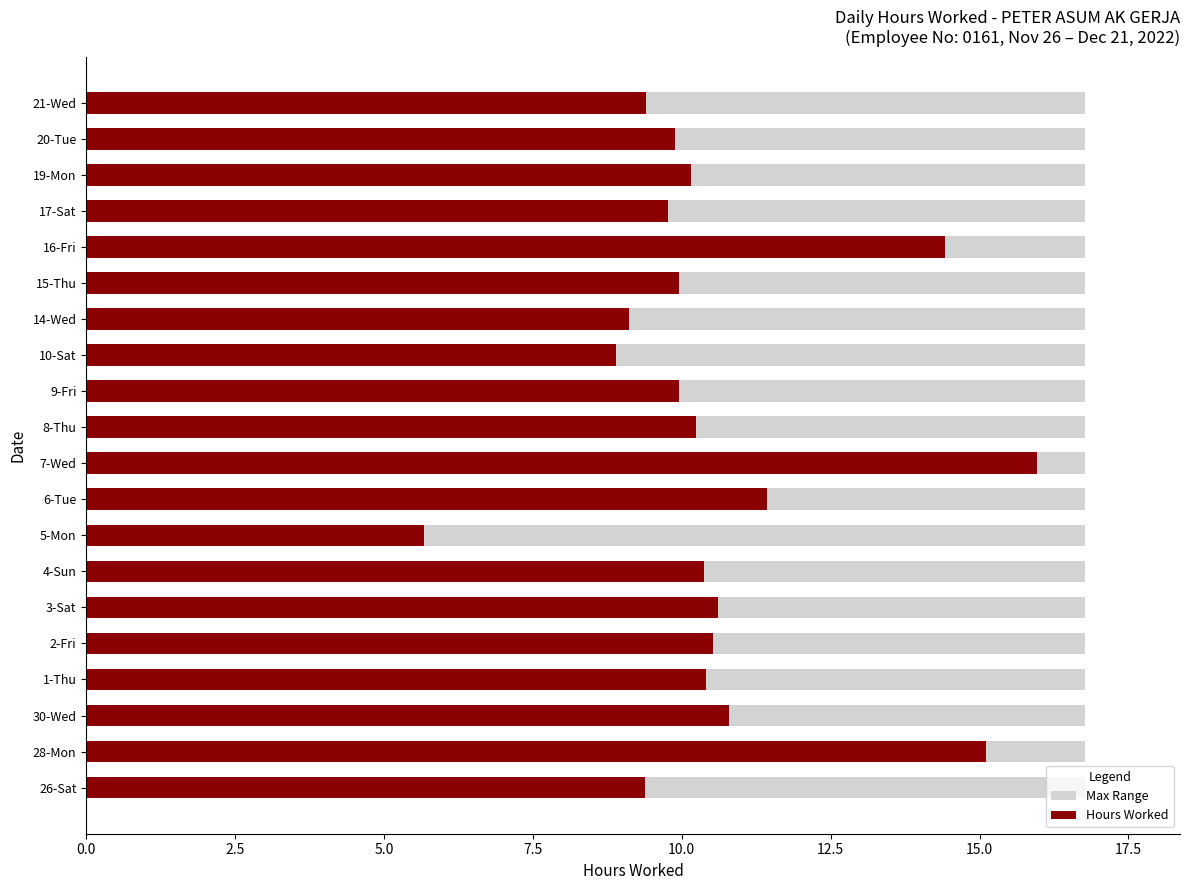

How many bars are there in total?

20